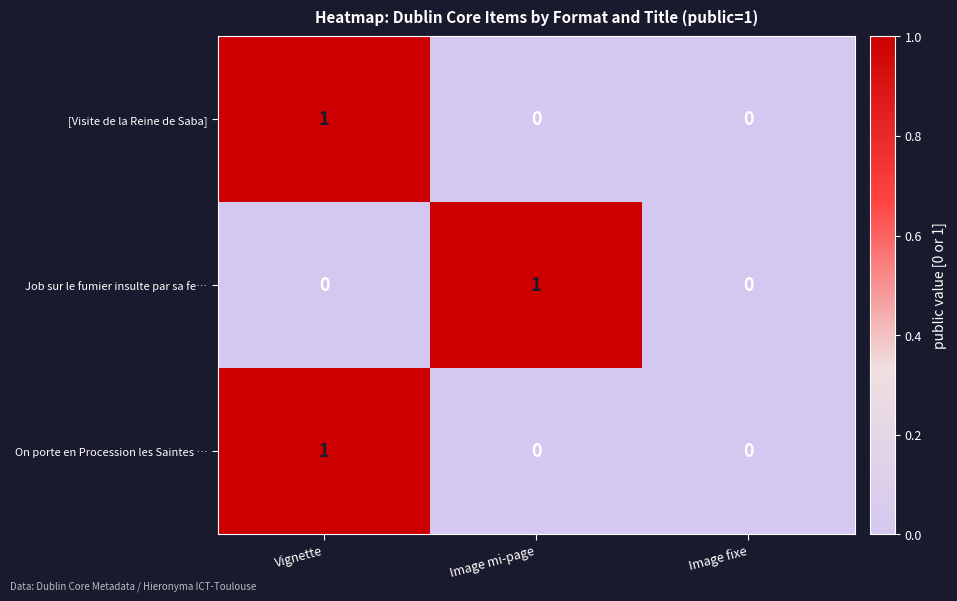

Count the On porte en Procession les Saintes … values in the range 0 to 1.

3